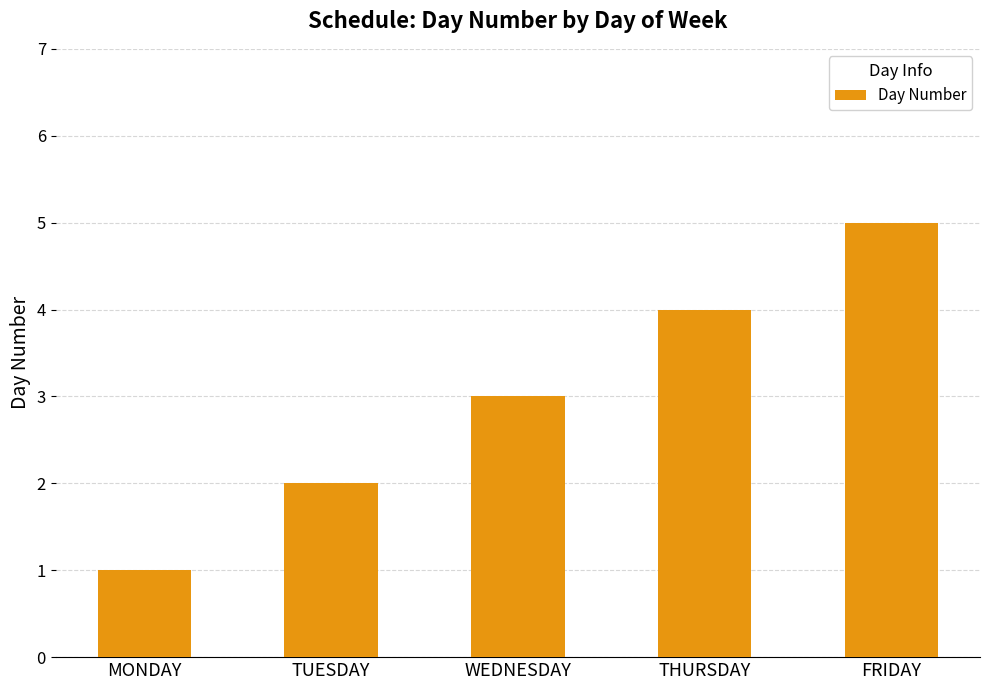

What is the approximate value at WEDNESDAY?

3